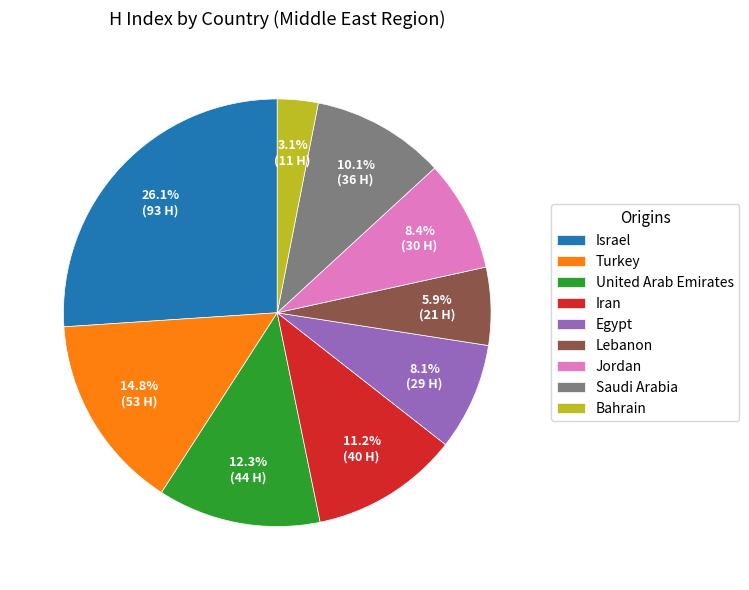

To the nearest percent, what is the difference between the largest and smallest slice percentages?

23%